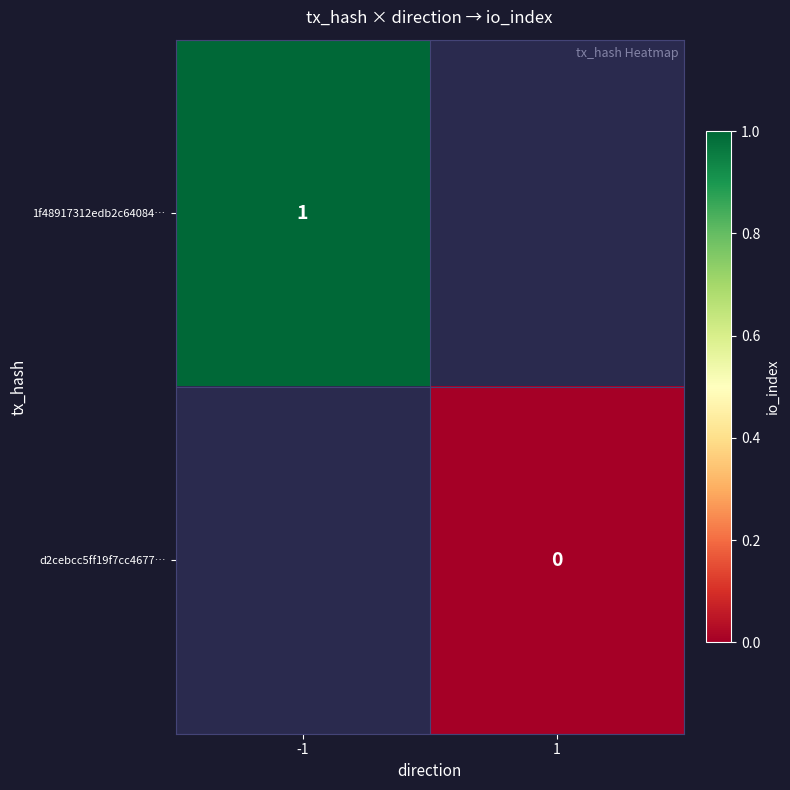

What is the maximum value shown in the chart?

1.0